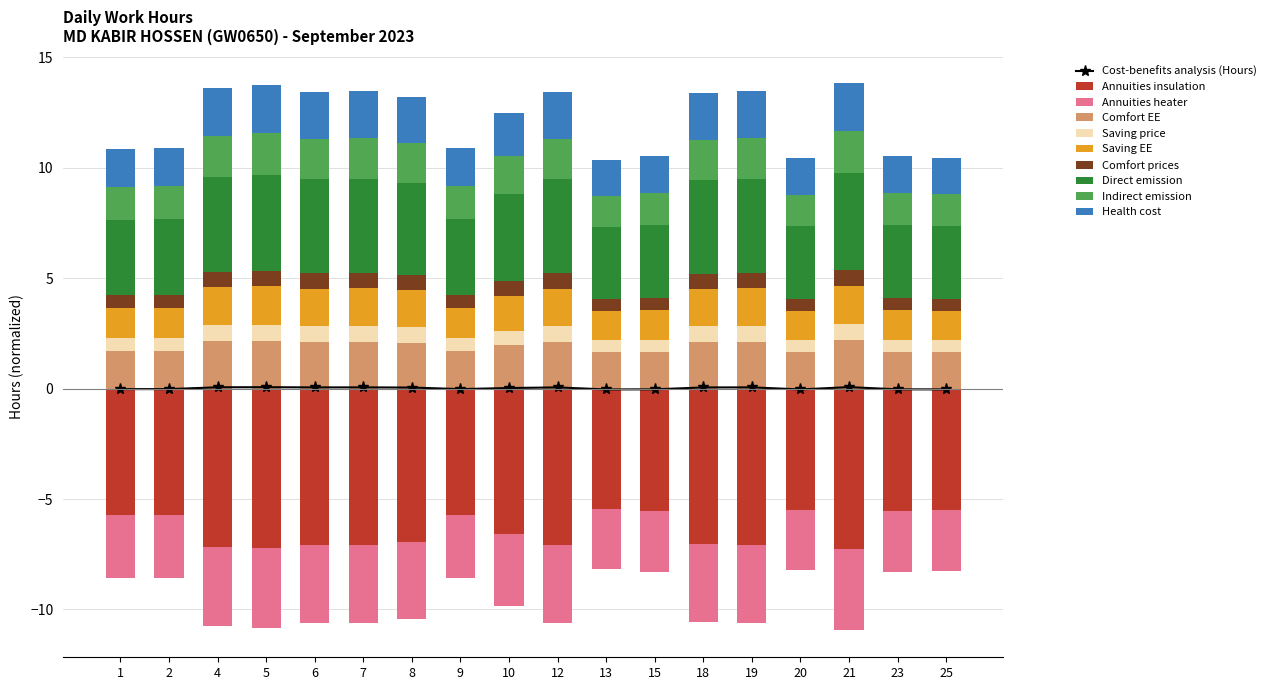

Between 10 and 12, which is larger?

10